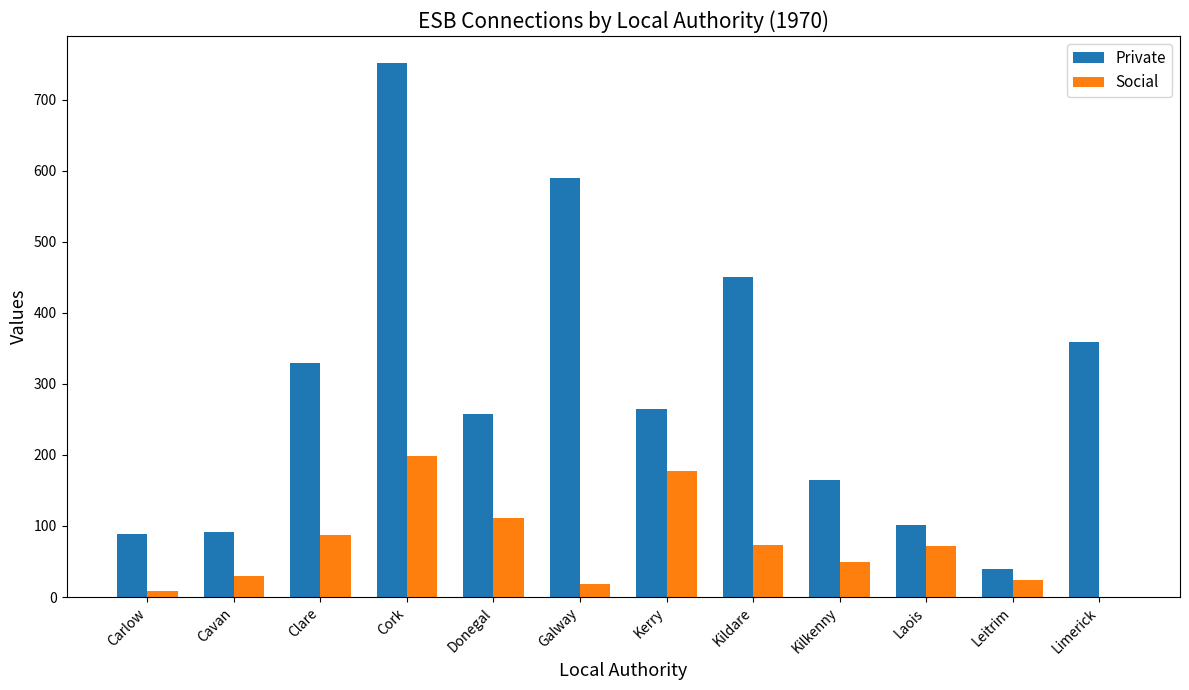

The Private series shows 359 at Limerick. True or false?

True